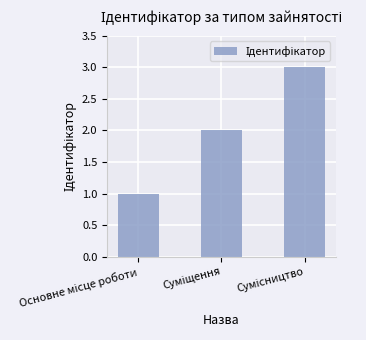

What is the sum of all values?

6